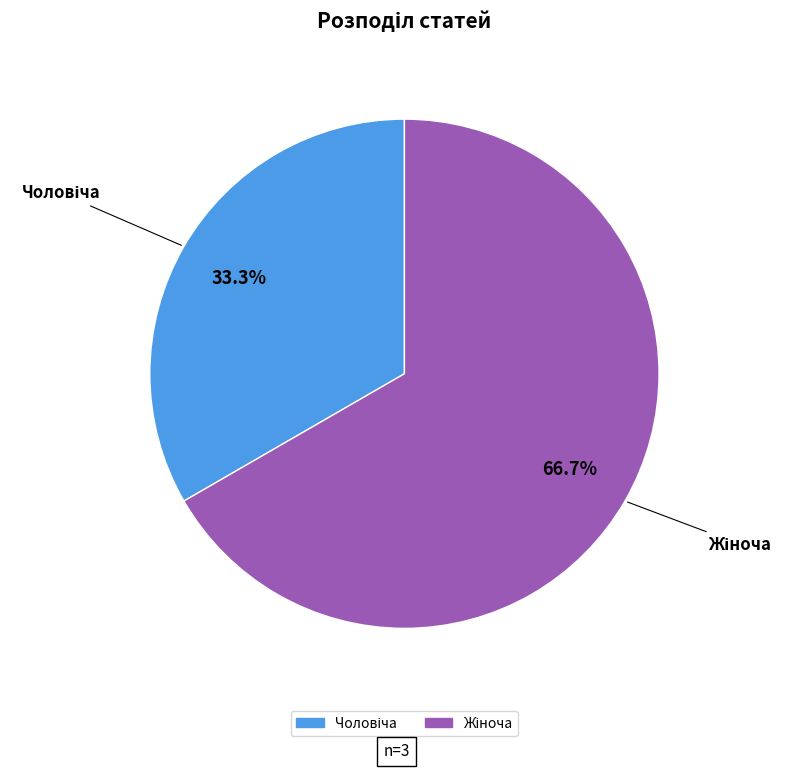

Is there a majority slice in this chart?

Yes